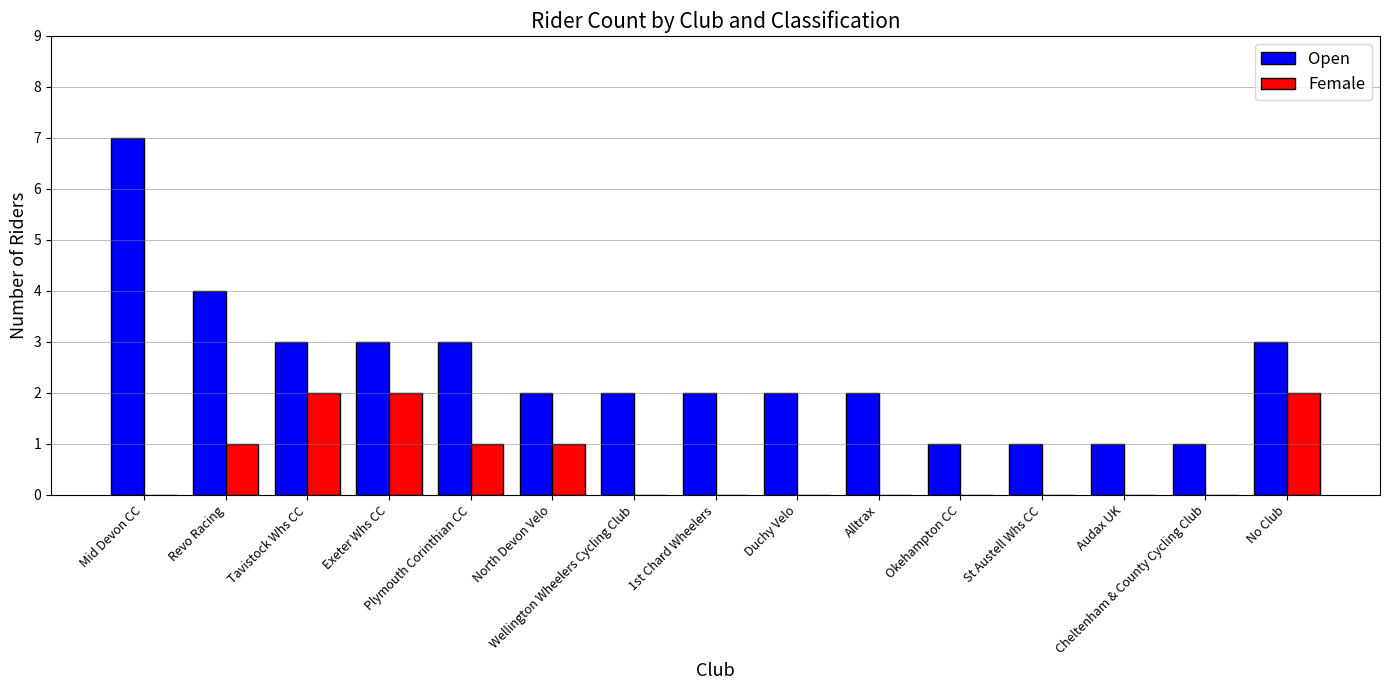

What is the sum of all Open values?

37